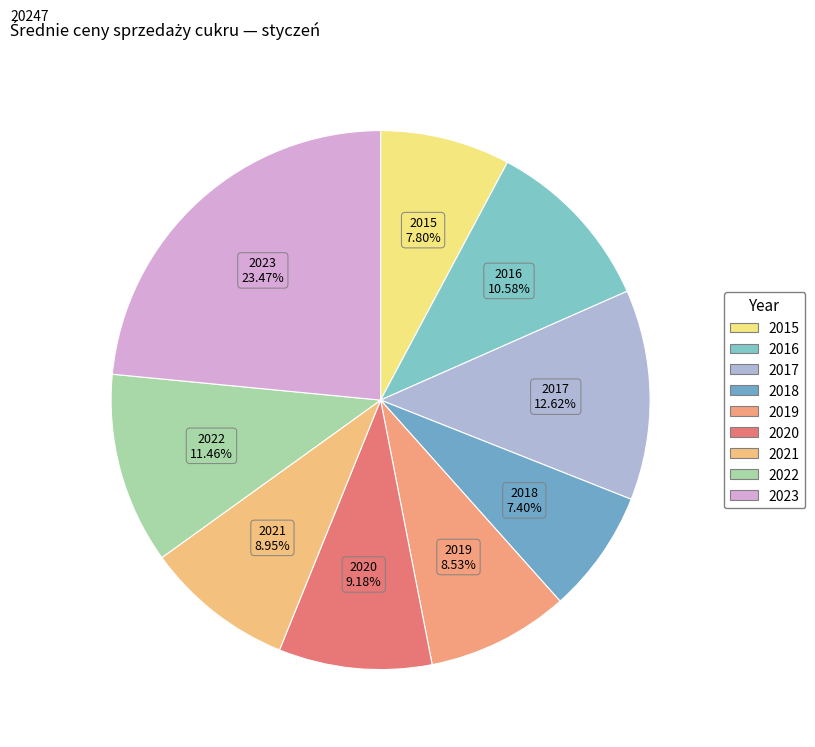

Is there any slice that represents more than half of the pie?

No